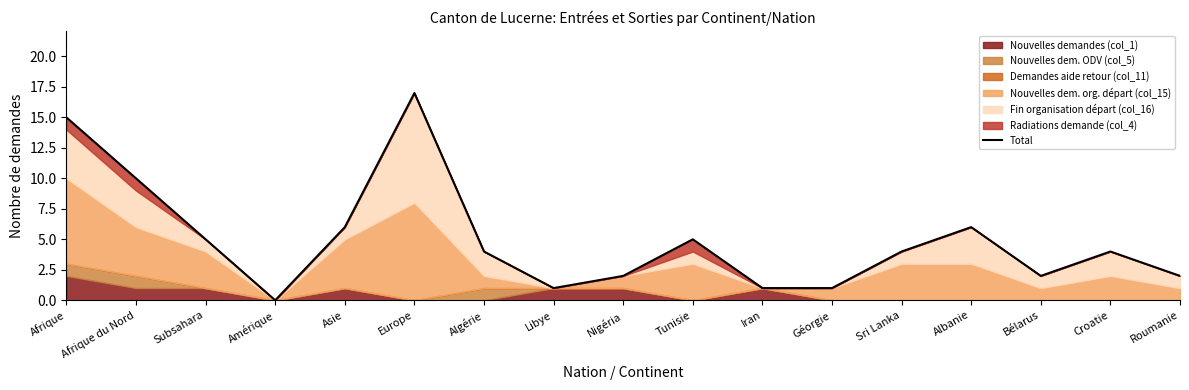

How many values exceed 4?

7